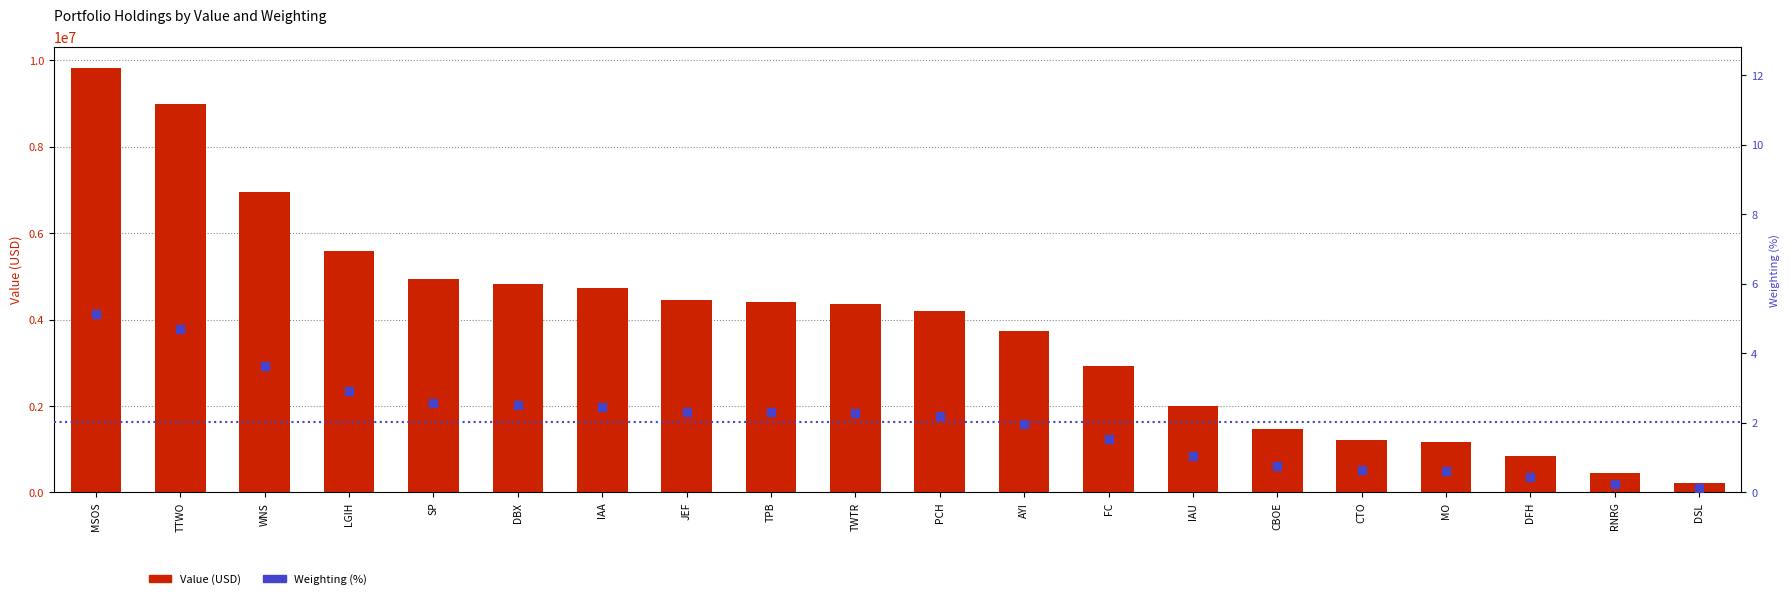

At how many categories does at least one series exceed 4464781?

7